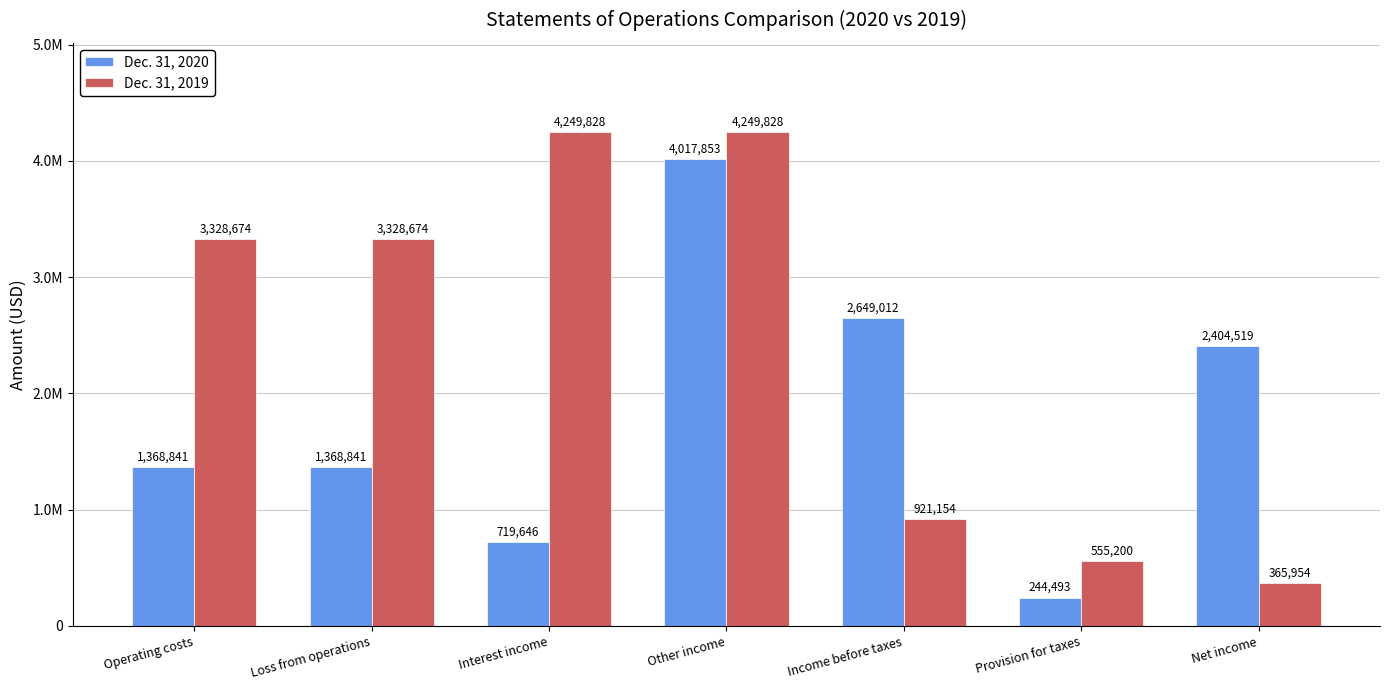

Reading left to right, what are all the values shown in this chart?

Dec. 31, 2020: 1368841	1368841	719646	4017853	2649012	244493	2404519
Dec. 31, 2019: 3328674	3328674	4249828	4249828	921154	555200	365954